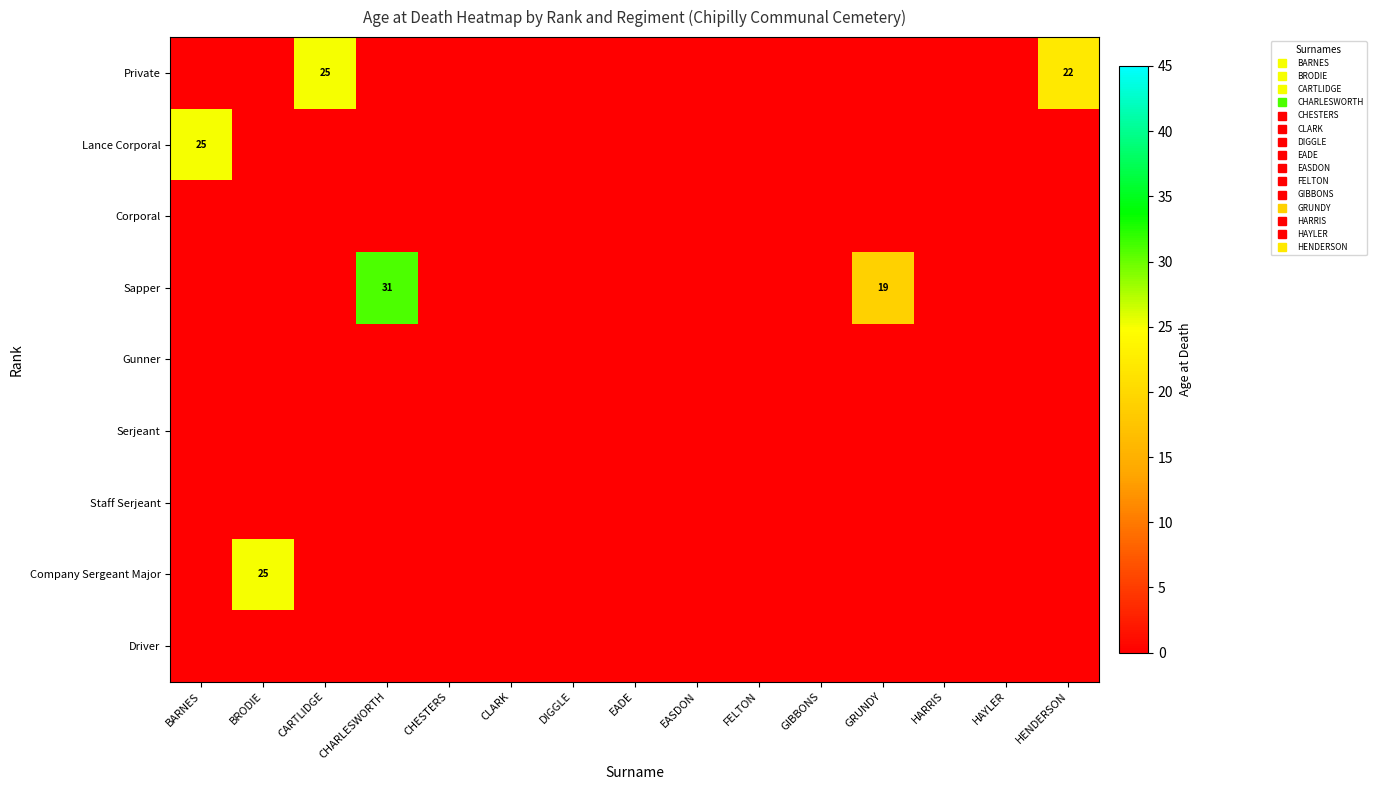

List the labels in order of Lance Corporal value, largest first.

BARNES, BRODIE, CARTLIDGE, CHARLESWORTH, CHESTERS, CLARK, DIGGLE, EADE, EASDON, FELTON, GIBBONS, GRUNDY, HARRIS, HAYLER, HENDERSON